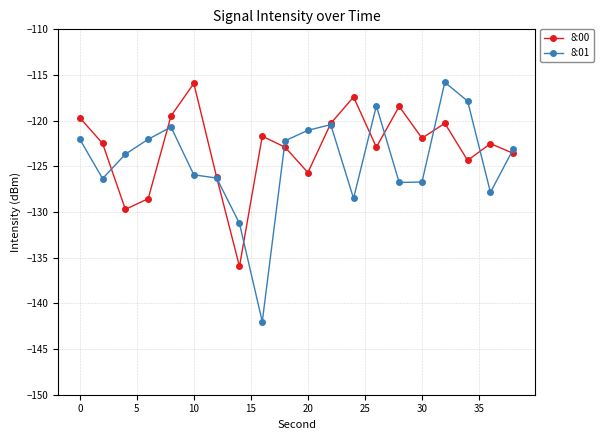

How many lines are shown in the chart?

2